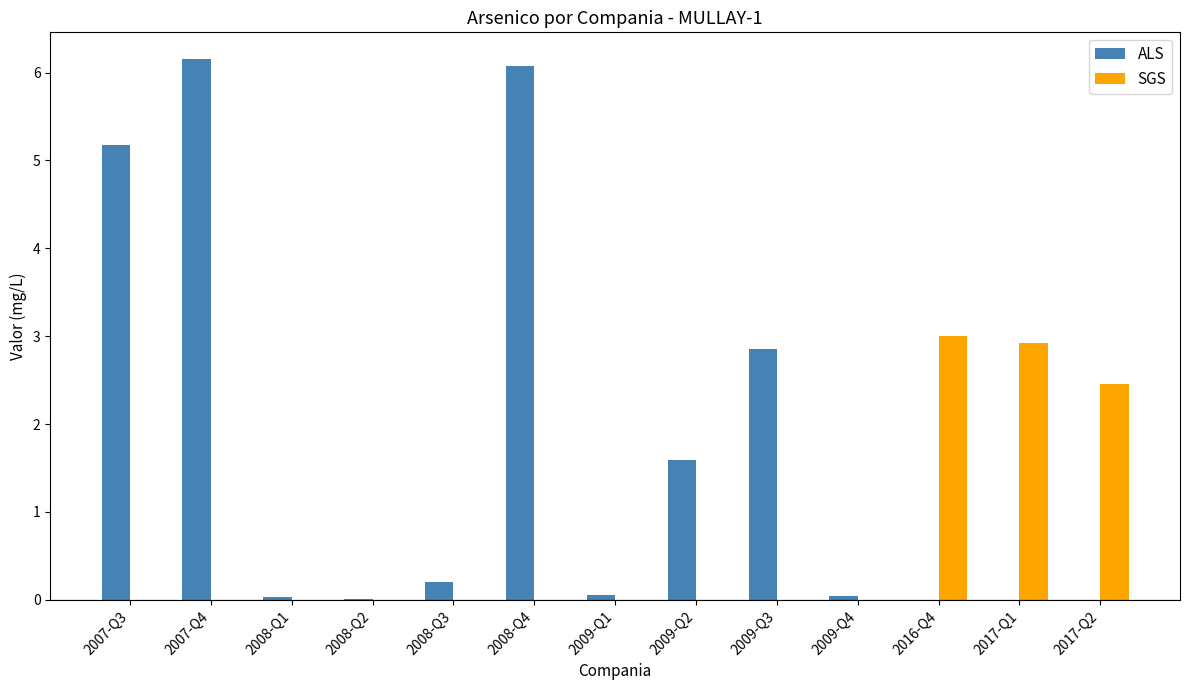

How many groups of bars are there?

13